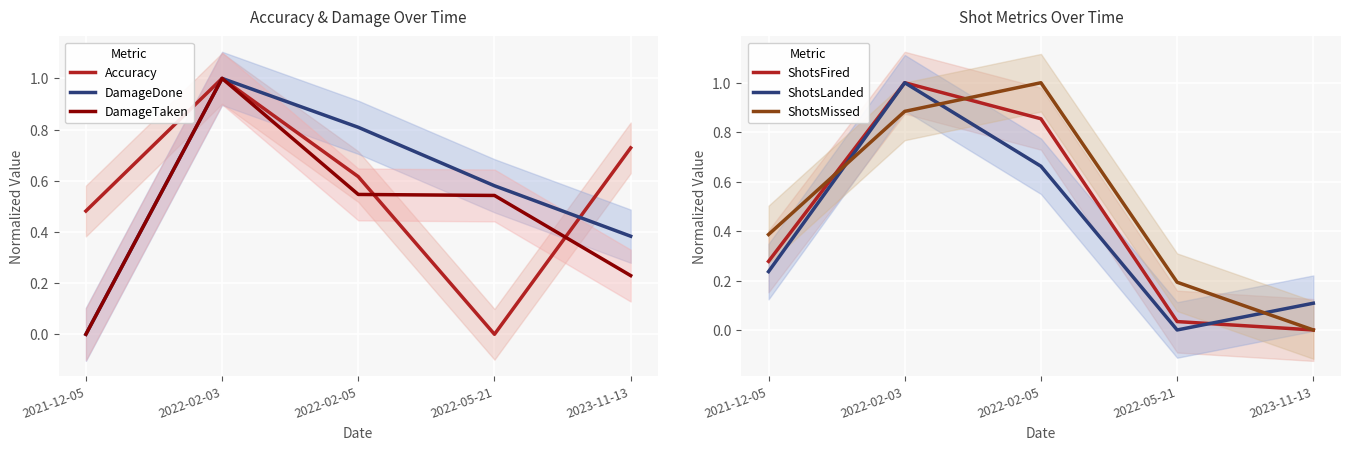

What is the approximate value of ShotsMissed at 2021-12-05?

0.4